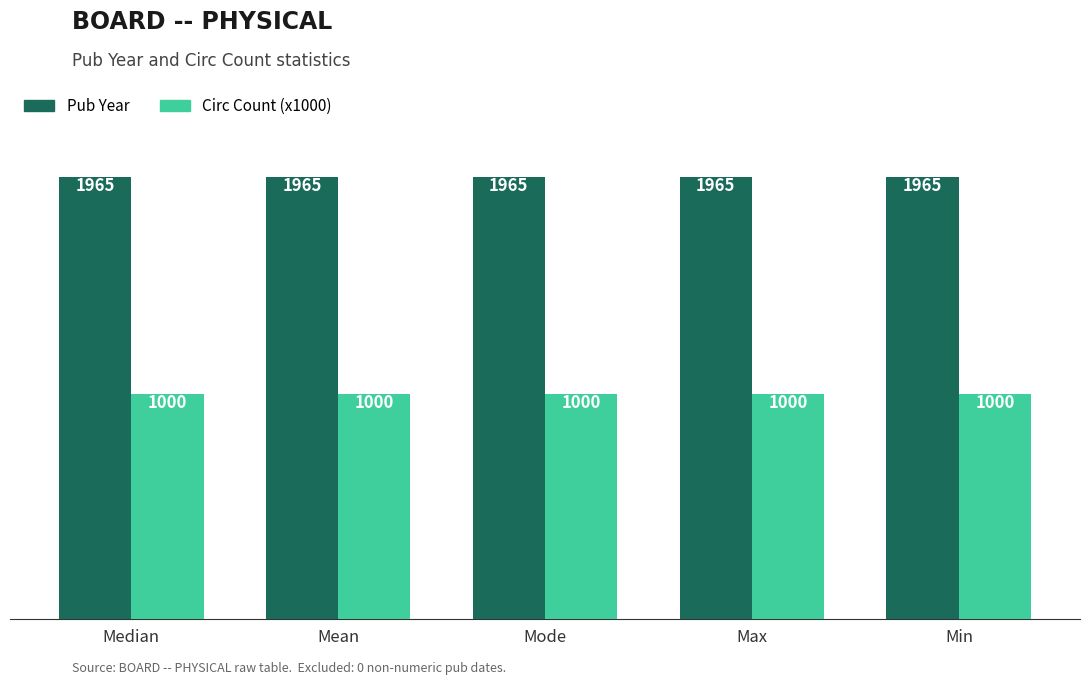

Count the number of categories in the chart.

5